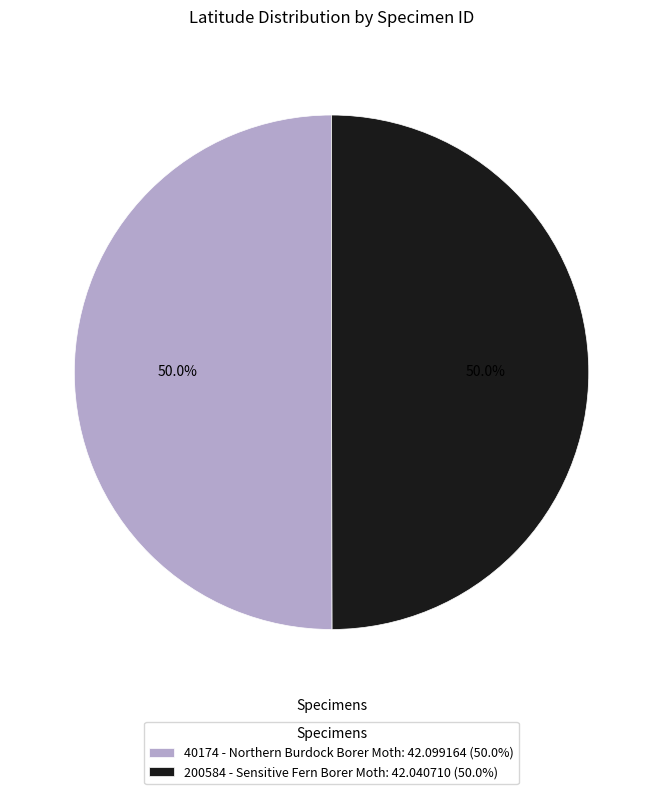

What is the ratio of the value at 40174 - Northern Burdock Borer Moth: 42.099164 (50.0%) to the value at 200584 - Sensitive Fern Borer Moth: 42.040710 (50.0%)?

1.0